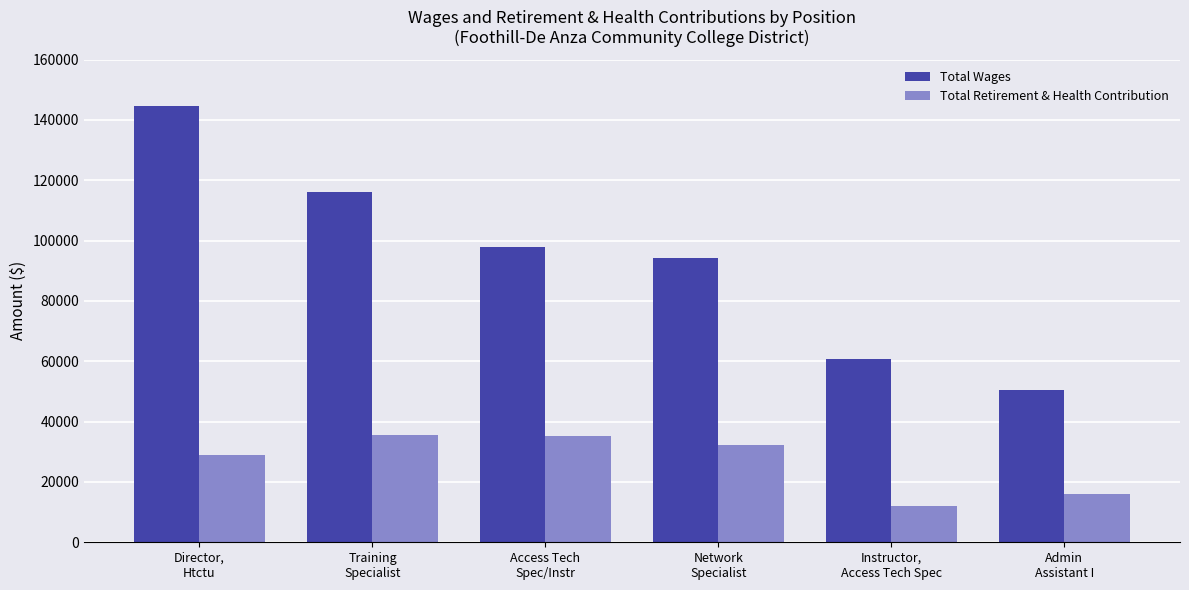

True or false: Total Retirement & Health Contribution has a value of 50145 at Training
Specialist.

False